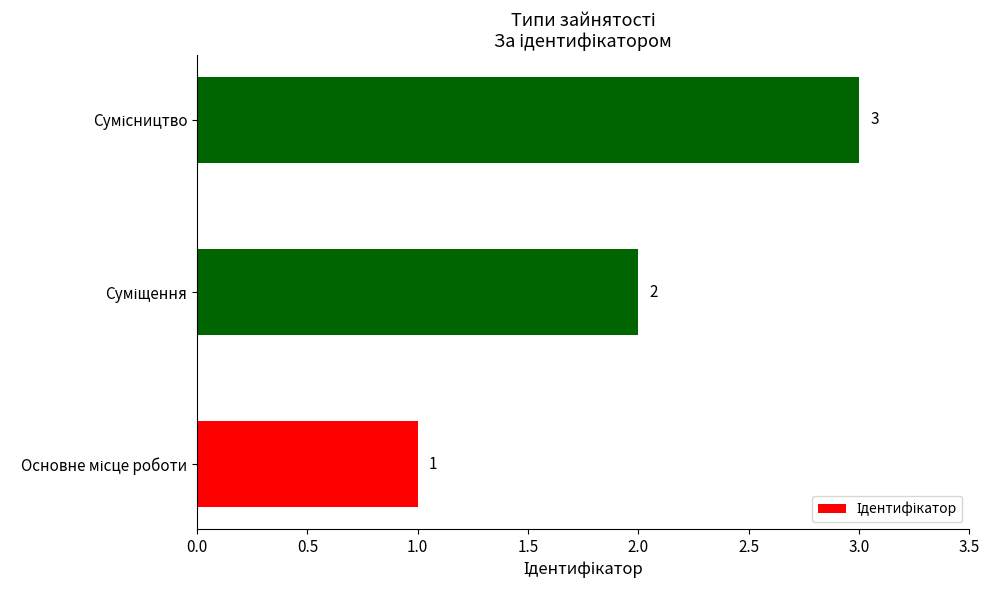

What is the sum of all values?

6